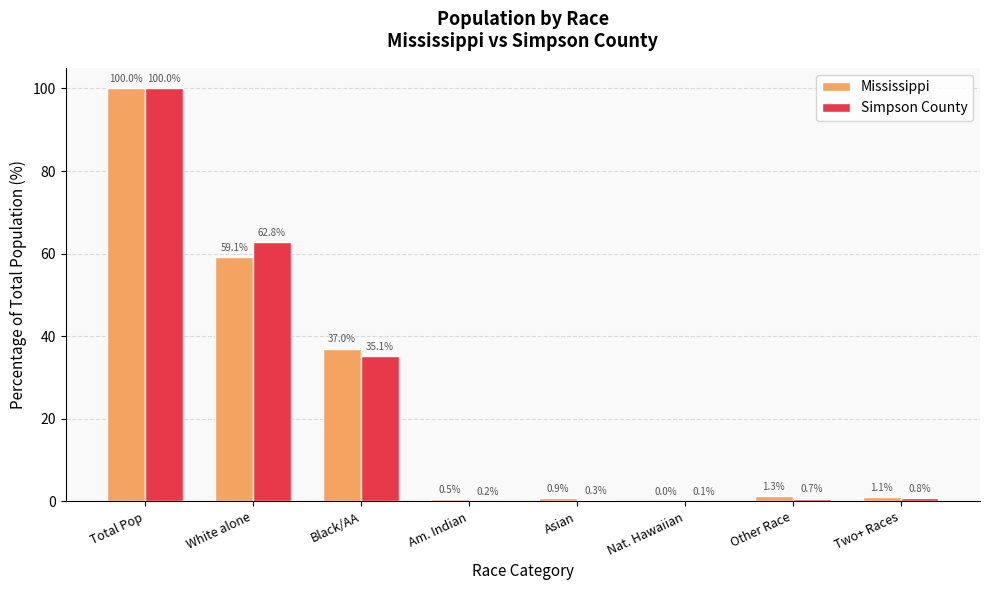

At which label is Mississippi closest to 50?

White alone